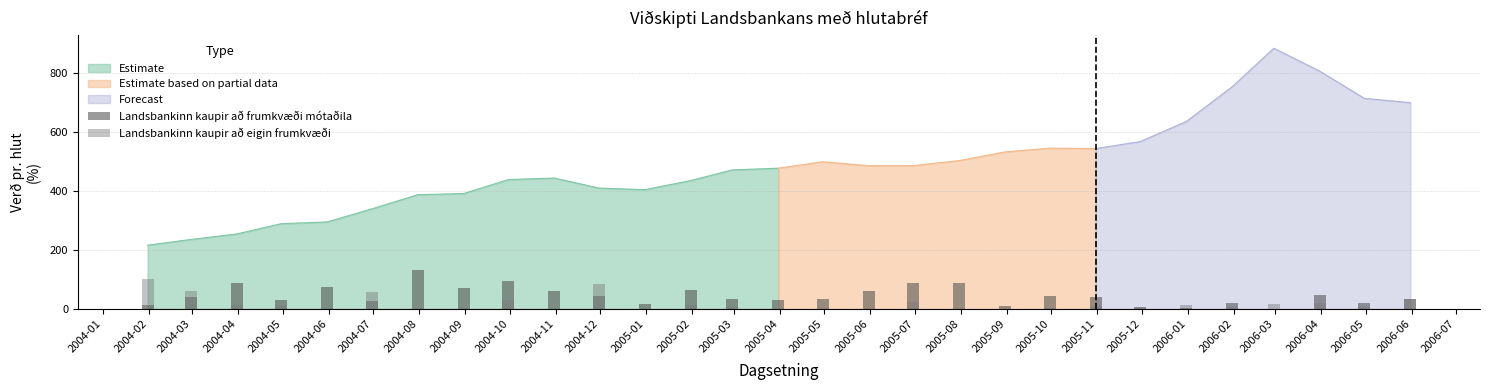

What is the lowest value of the Estimate series?

216.4